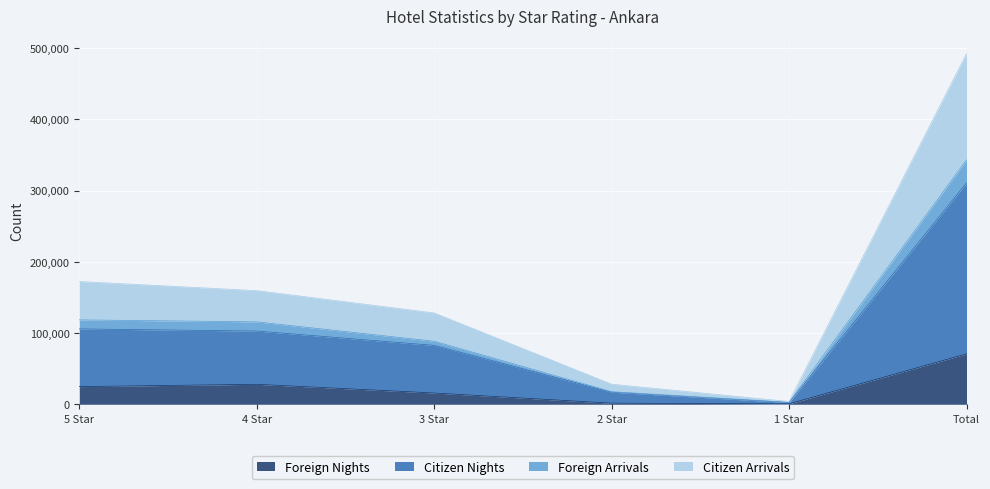

True or false: Foreign Arrivals and Citizen Arrivals intersect in this chart.

False